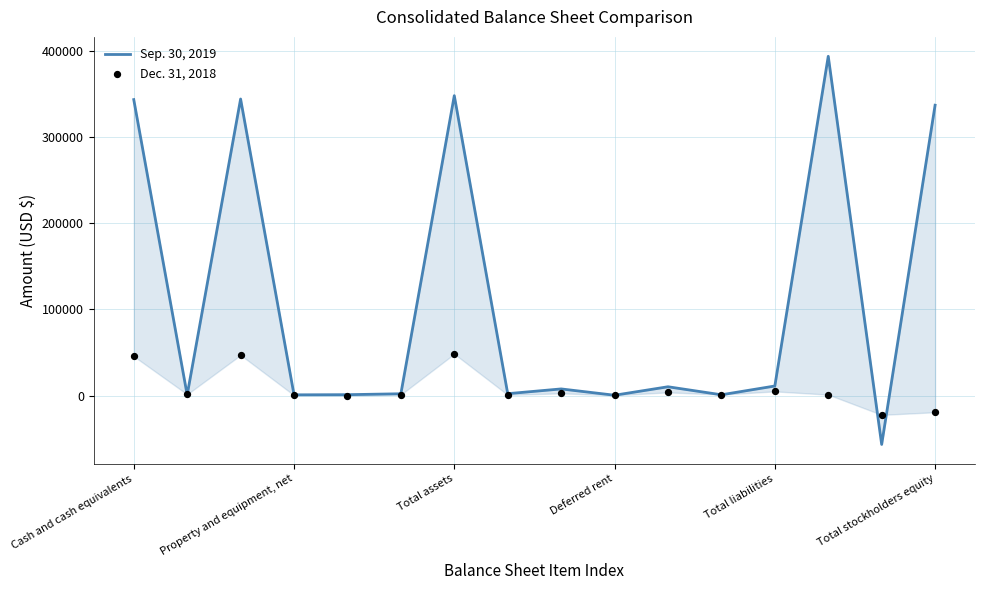

At how many categories does at least one series exceed 58845?

5